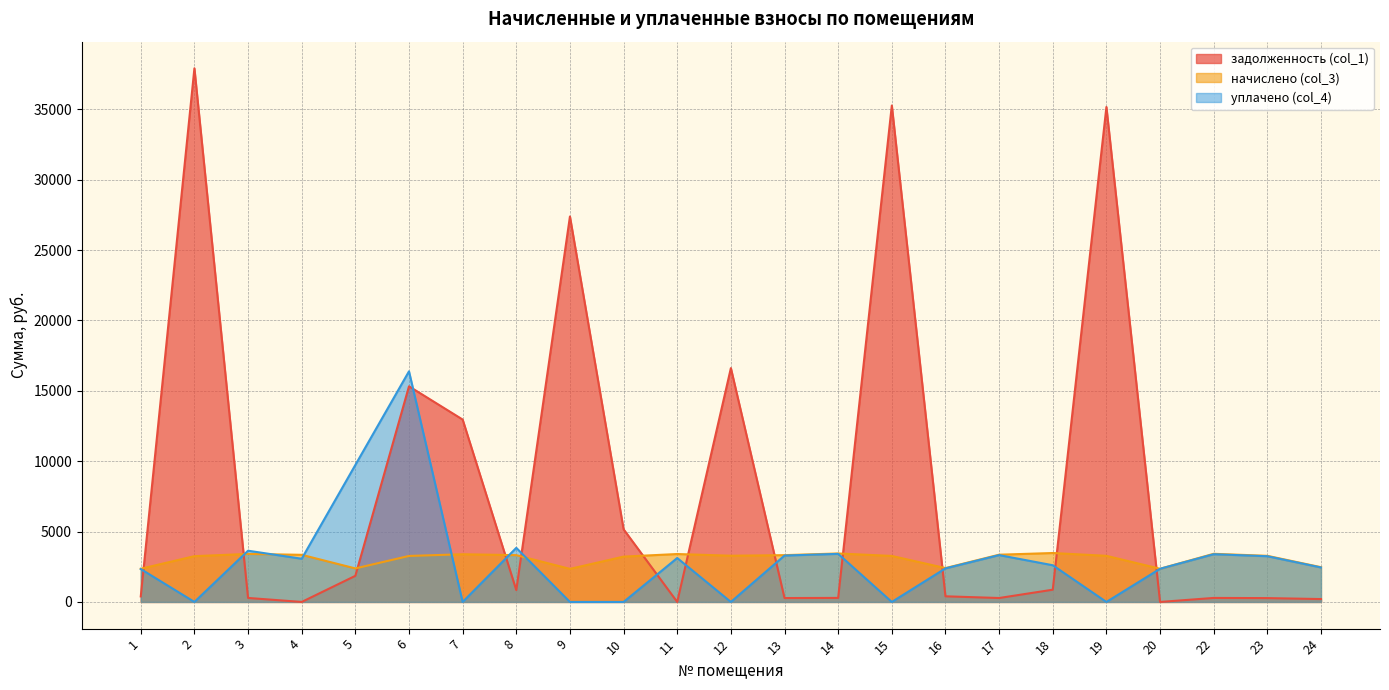

Between 7 and 13, which series saw the biggest shift?

задолженность (col_1)